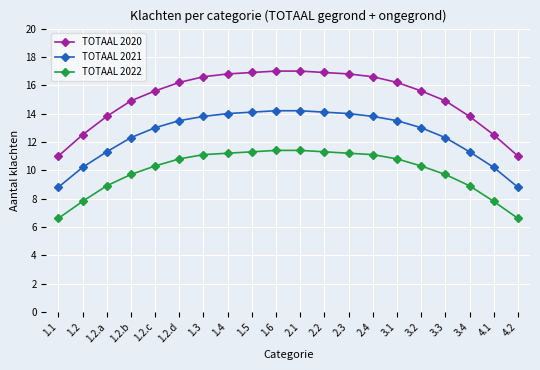

What is the minimum value for TOTAAL 2022?

6.6